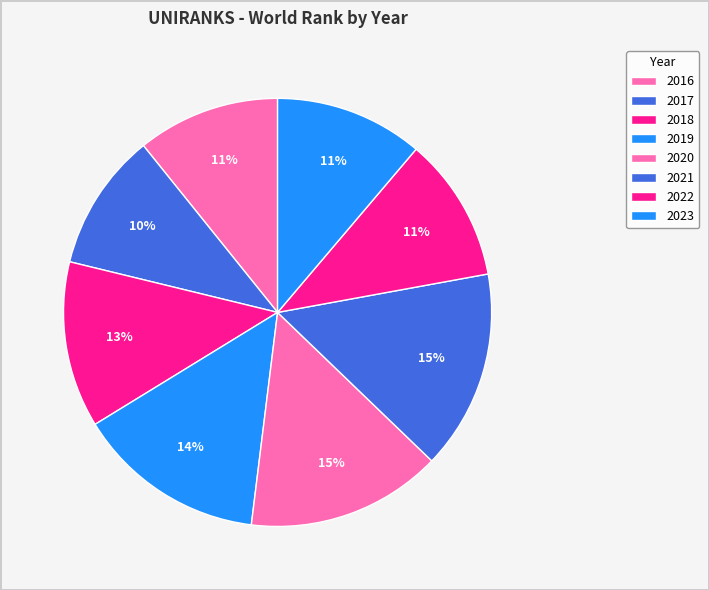

Is there a majority slice in this chart?

No